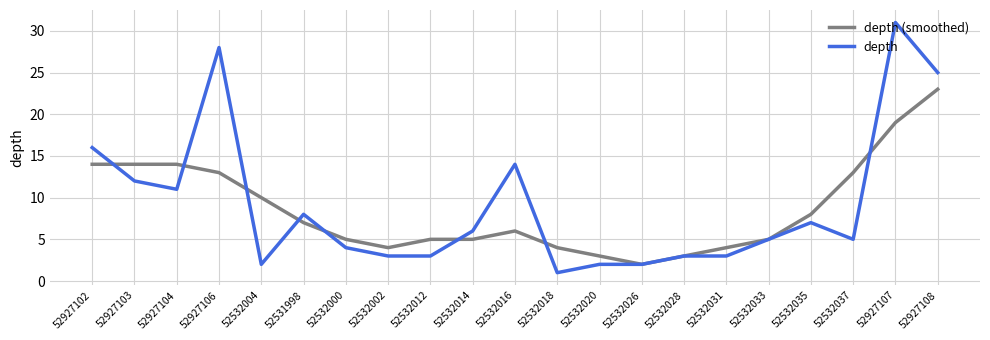

True or false: depth (smoothed) has a value of 4 at 52532018.

True